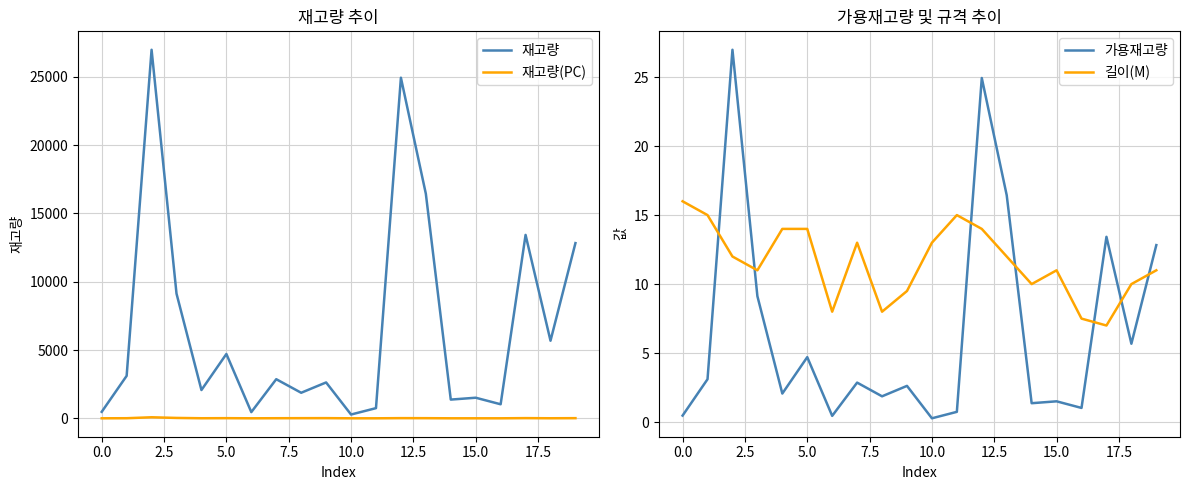

What is the value of the 길이(M) point at the 11th from the left?

13.0